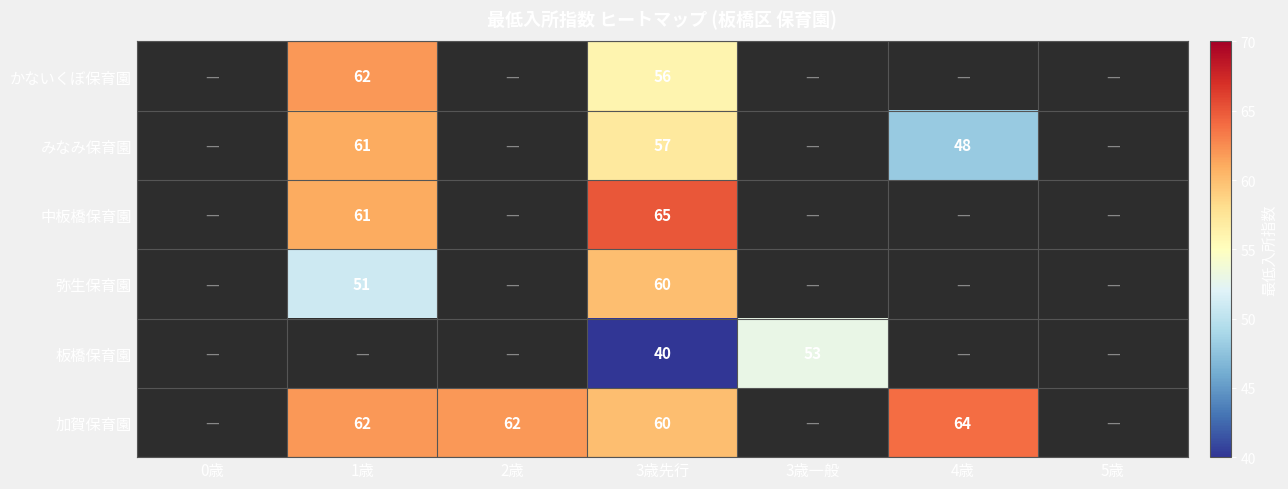

Is it true that みなみ保育園 equals 57 at 3歳先行?

True